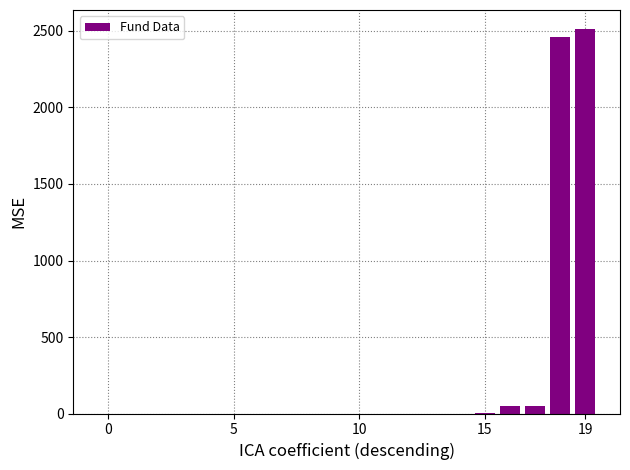

What is the maximum value shown in the chart?

2511.7